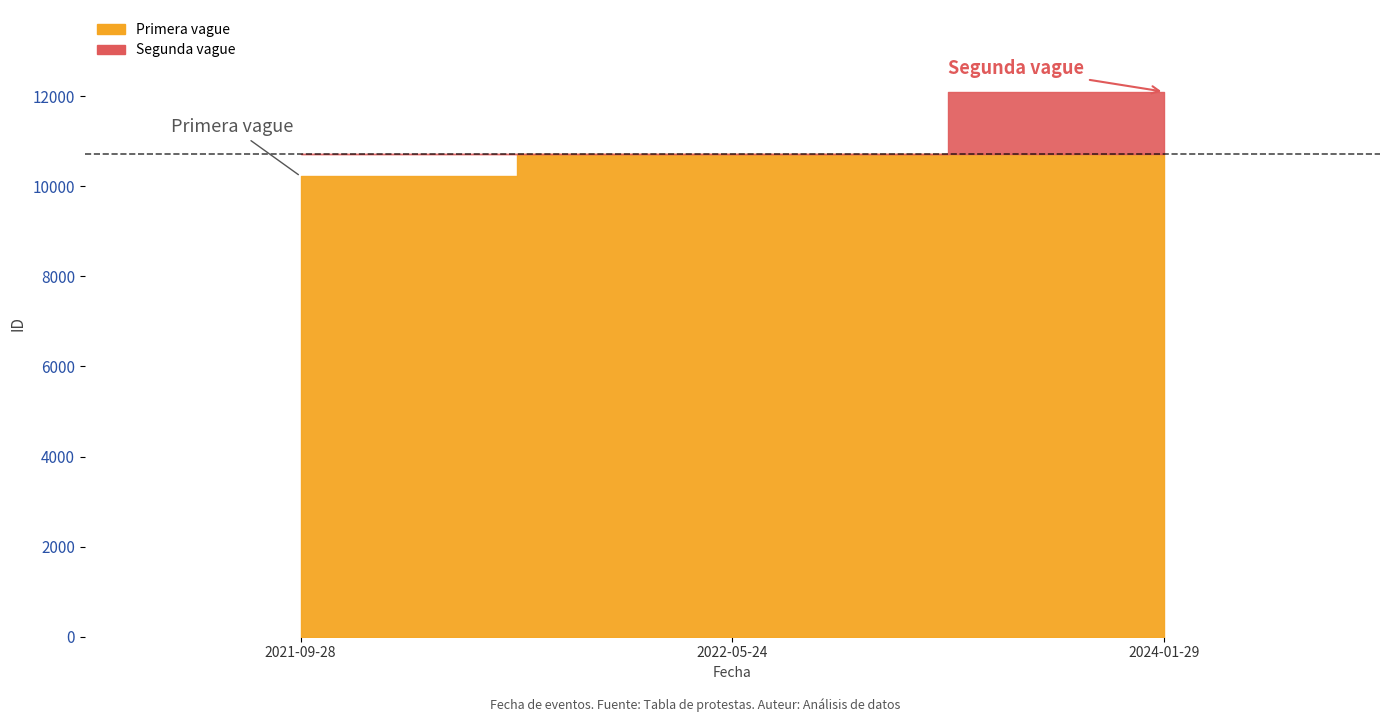

What is the difference between the values at 2022-05-24 and 2024-01-29?

1375